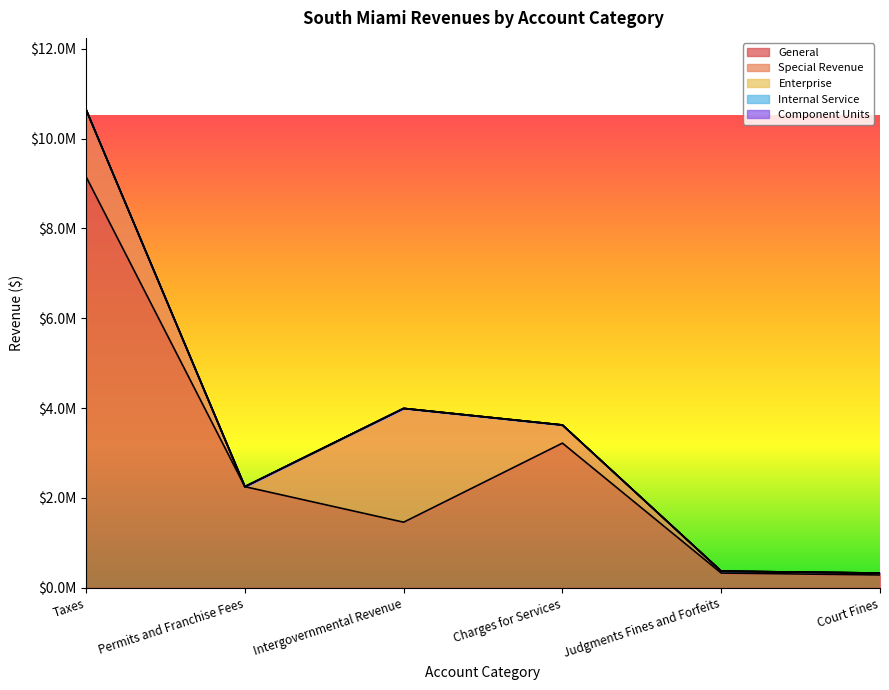

Reading right to left, extract all data points from this chart.

General: 287063	329465	3221159	1461125	2252552	9150341
Special Revenue: 42402	42402	403557	2532654	0	1492363
Enterprise: 0	0	0	0	0	0
Internal Service: 0	0	0	0	0	0
Component Units: 0	0	0	0	0	0